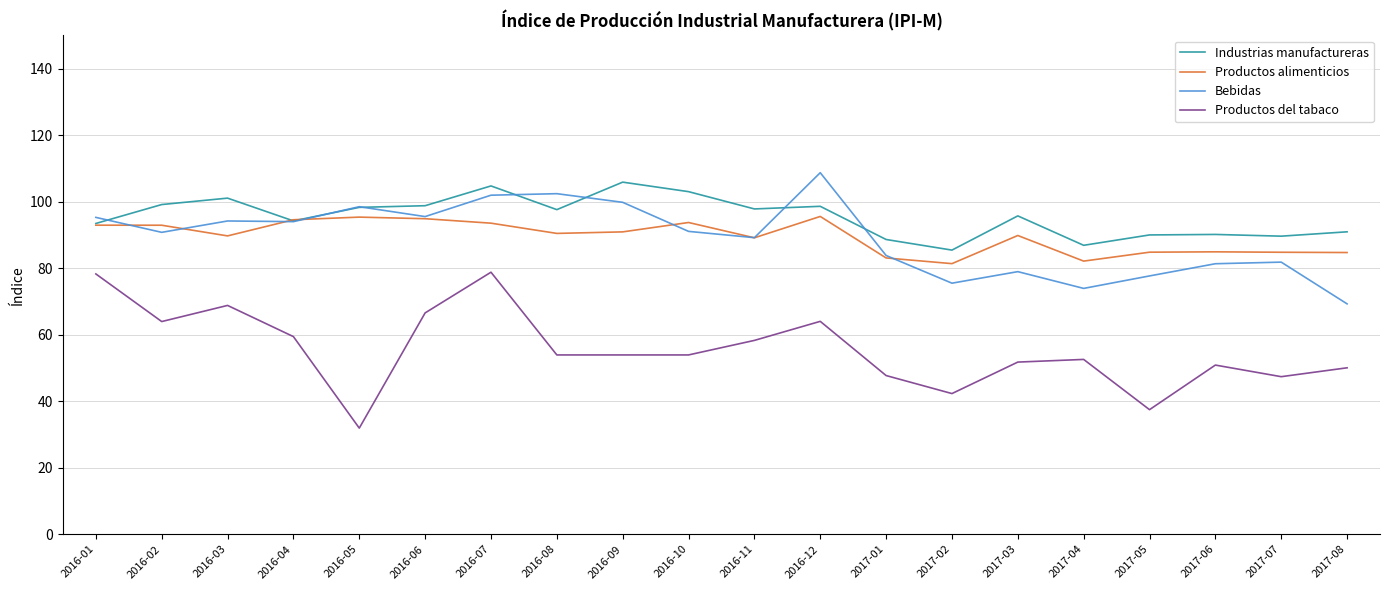

What is the minimum value shown in the chart?

31.9